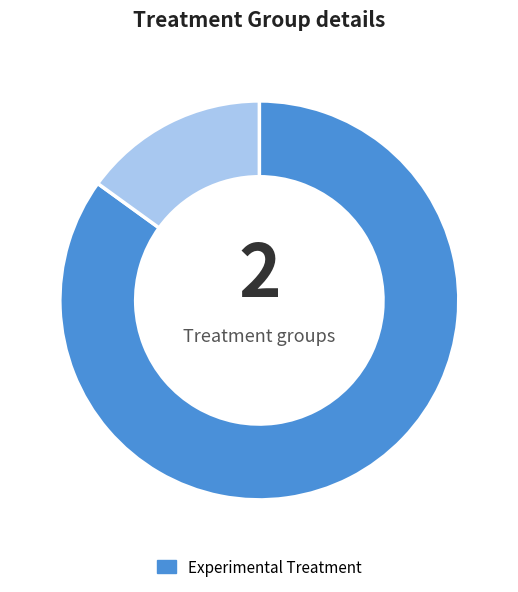

Is there a majority slice in this chart?

Yes